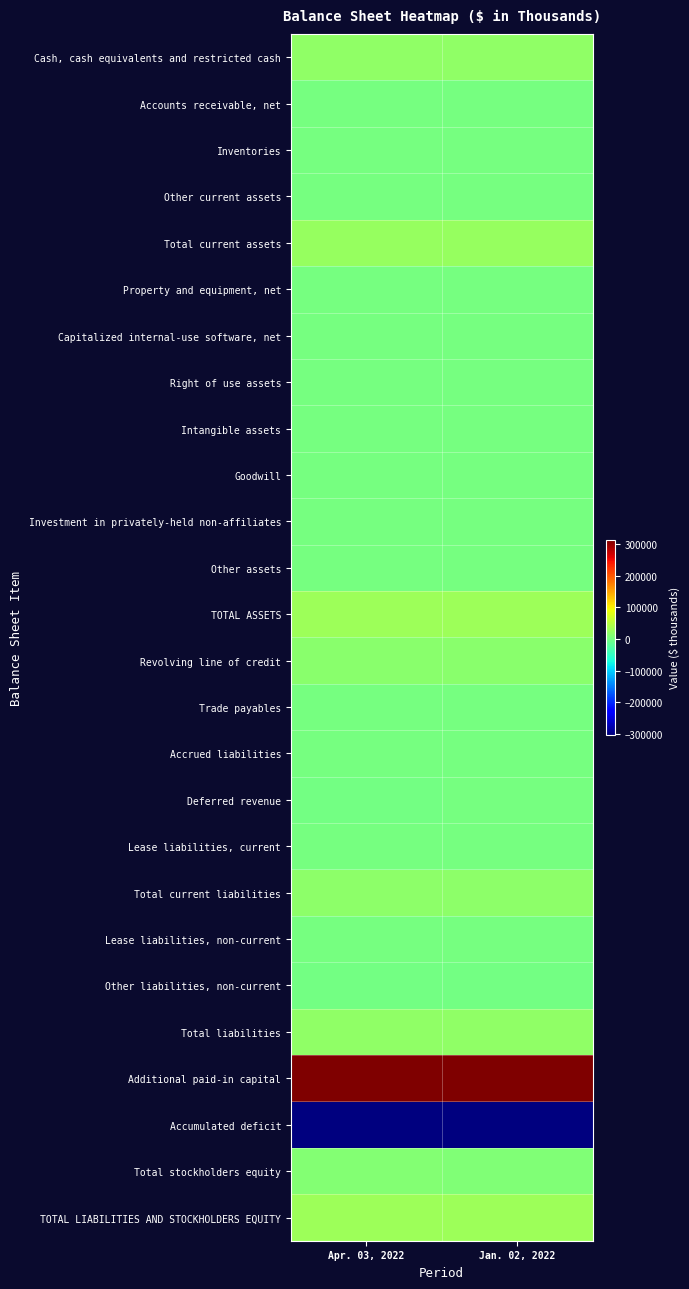

Reading left to right, list all the values displayed in this chart.

Cash, cash equivalents and restricted cash: Apr. 03, 2022=20140	Jan. 02, 2022=19605
Accounts receivable, net: Apr. 03, 2022=1581	Jan. 02, 2022=1294
Inventories: Apr. 03, 2022=2292	Jan. 02, 2022=2078
Other current assets: Apr. 03, 2022=1119	Jan. 02, 2022=1181
Total current assets: Apr. 03, 2022=25132	Jan. 02, 2022=24158
Property and equipment, net: Apr. 03, 2022=499	Jan. 02, 2022=499
Capitalized internal-use software, net: Apr. 03, 2022=1291	Jan. 02, 2022=1241
Right of use assets: Apr. 03, 2022=1336	Jan. 02, 2022=1529
Intangible assets: Apr. 03, 2022=725	Jan. 02, 2022=752
Goodwill: Apr. 03, 2022=185	Jan. 02, 2022=185
Investment in privately-held non-affiliates: Apr. 03, 2022=300	Jan. 02, 2022=300
Other assets: Apr. 03, 2022=306	Jan. 02, 2022=309
TOTAL ASSETS: Apr. 03, 2022=29774	Jan. 02, 2022=28973
Revolving line of credit: Apr. 03, 2022=15000	Jan. 02, 2022=15000
Trade payables: Apr. 03, 2022=1332	Jan. 02, 2022=934
Accrued liabilities: Apr. 03, 2022=1963	Jan. 02, 2022=1665
Deferred revenue: Apr. 03, 2022=67	Jan. 02, 2022=455
Lease liabilities, current: Apr. 03, 2022=762	Jan. 02, 2022=819
Total current liabilities: Apr. 03, 2022=19124	Jan. 02, 2022=18873
Lease liabilities, non-current: Apr. 03, 2022=615	Jan. 02, 2022=744
Other liabilities, non-current: Apr. 03, 2022=125	Jan. 02, 2022=147
Total liabilities: Apr. 03, 2022=19864	Jan. 02, 2022=19764
Additional paid-in capital: Apr. 03, 2022=312087	Jan. 02, 2022=310222
Accumulated deficit: Apr. 03, 2022=-302189	Jan. 02, 2022=-301025
Total stockholders equity: Apr. 03, 2022=9910	Jan. 02, 2022=9209
TOTAL LIABILITIES AND STOCKHOLDERS EQUITY: Apr. 03, 2022=29774	Jan. 02, 2022=28973